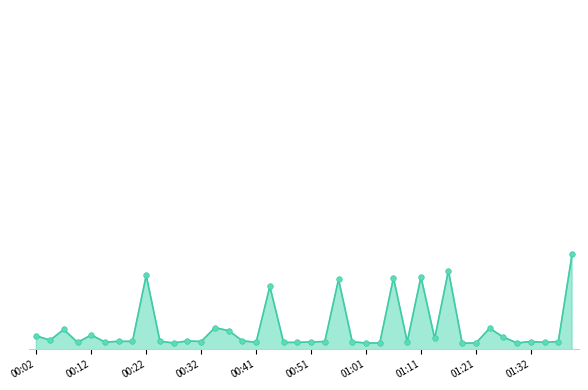

What is the label of the 34th point from the right?

00:17